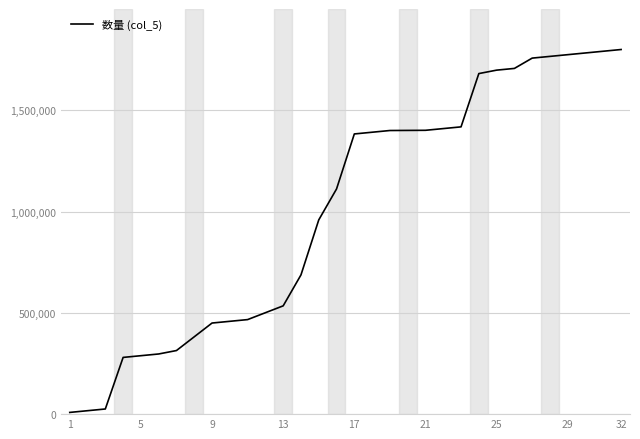

What is the difference between the maximum and minimum values?

1791514.2